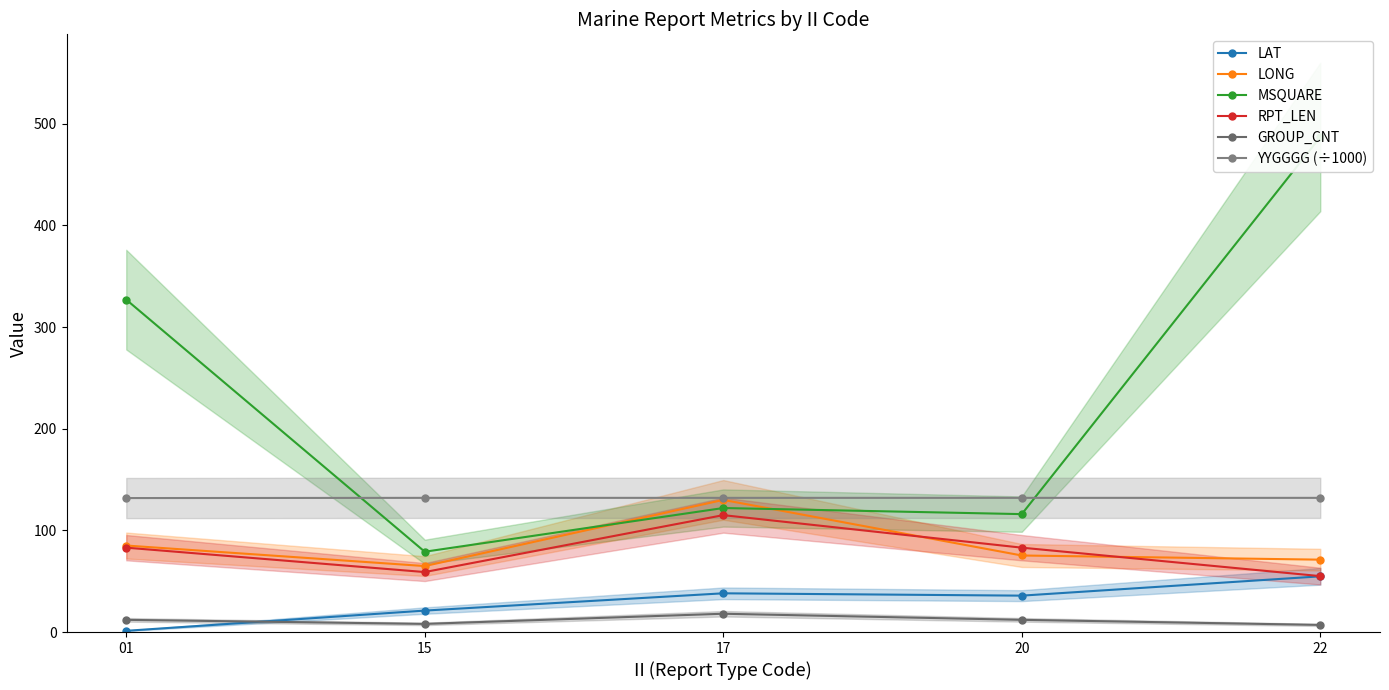

How many data points in LAT are above 35?

3